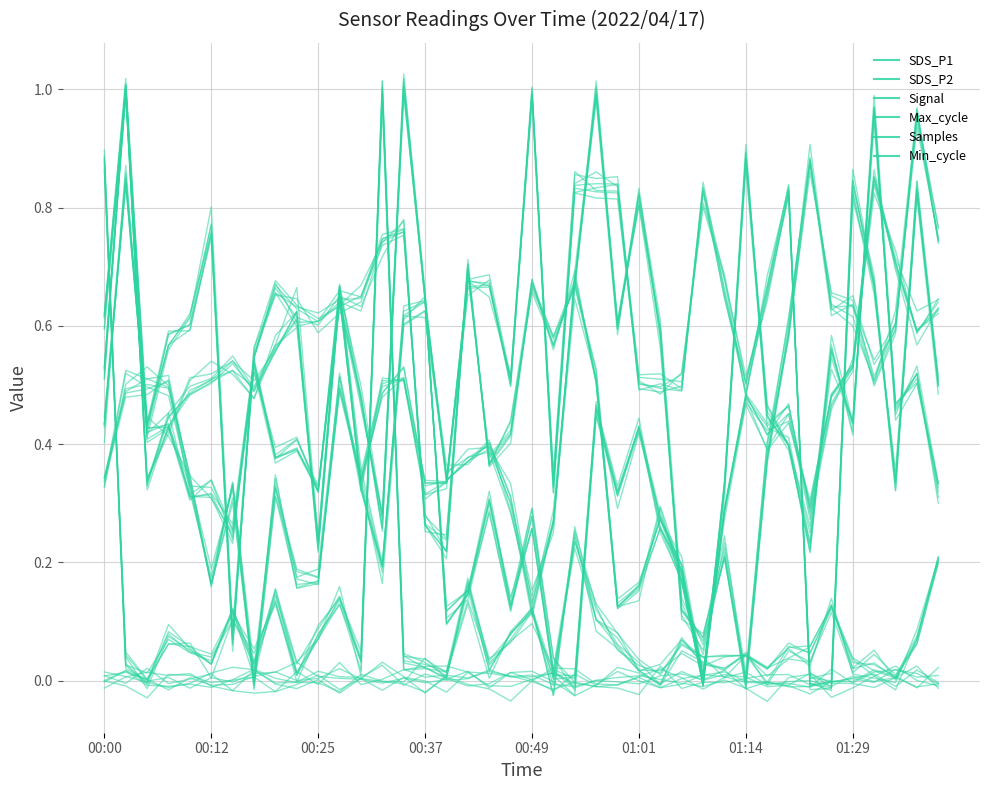

At which label does SDS_P1 reach its peak?

00:12